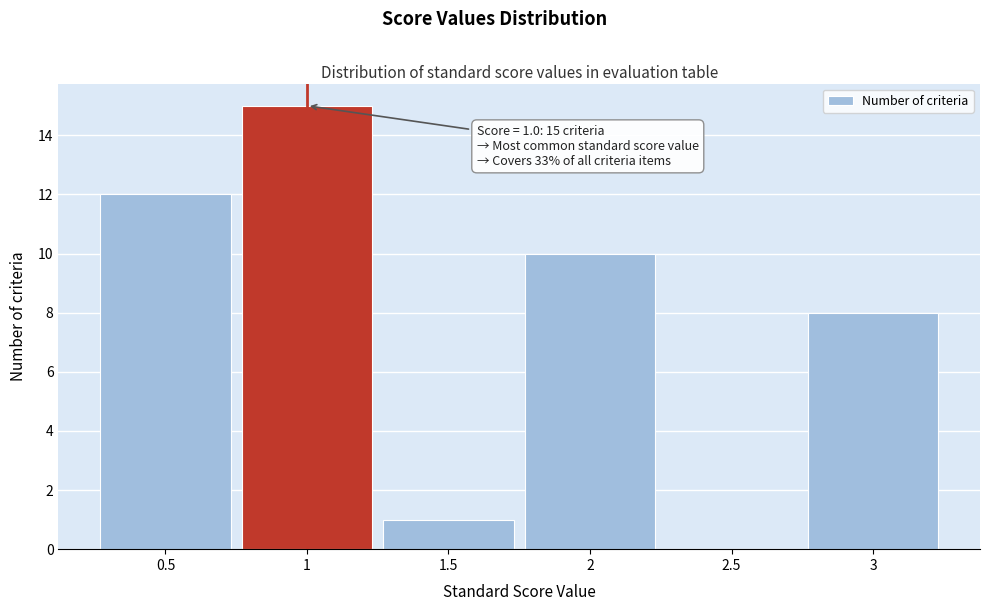

Over which range of the x-axis is the bar tallest?

0.75 to 1.25